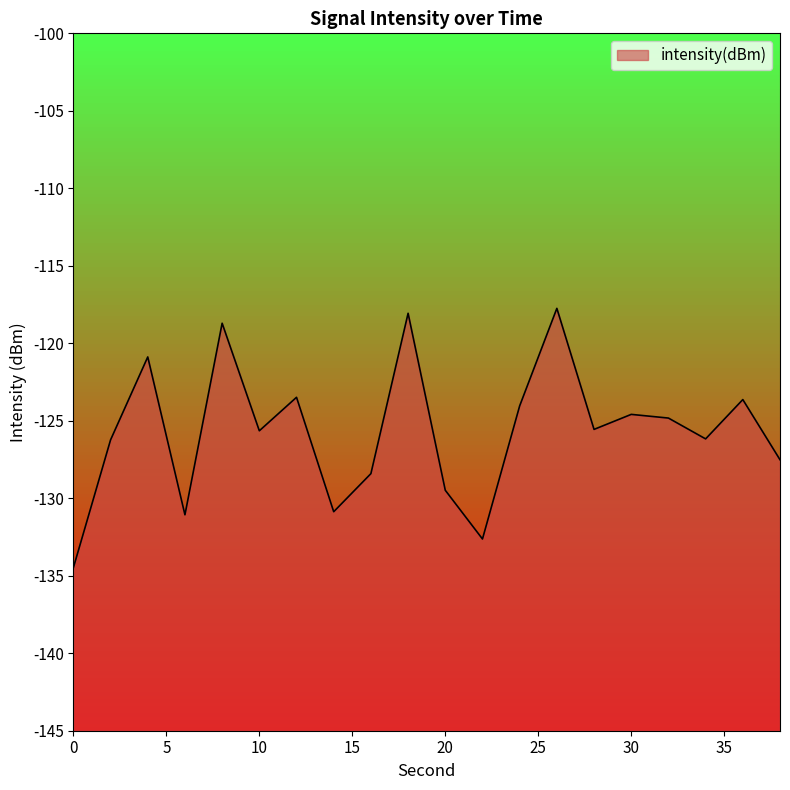

How many interior local valleys (lower than both neighbors) does the data have?

6